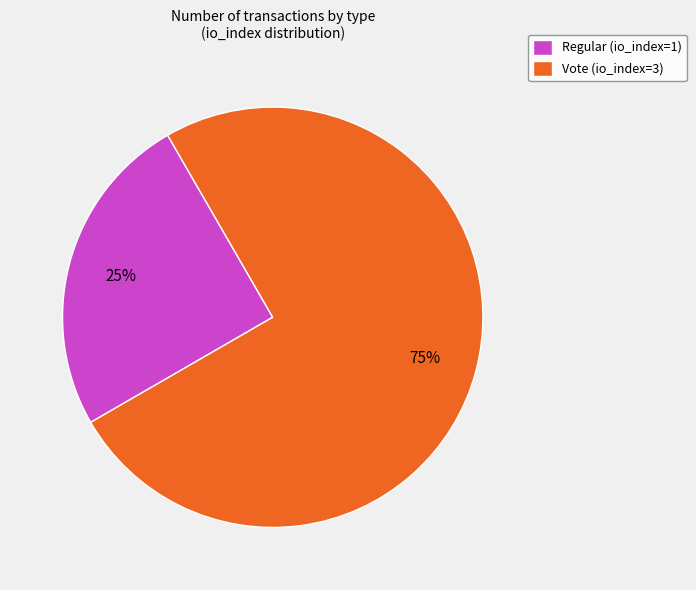

Which category has the smallest portion of the pie?

Regular (io_index=1)